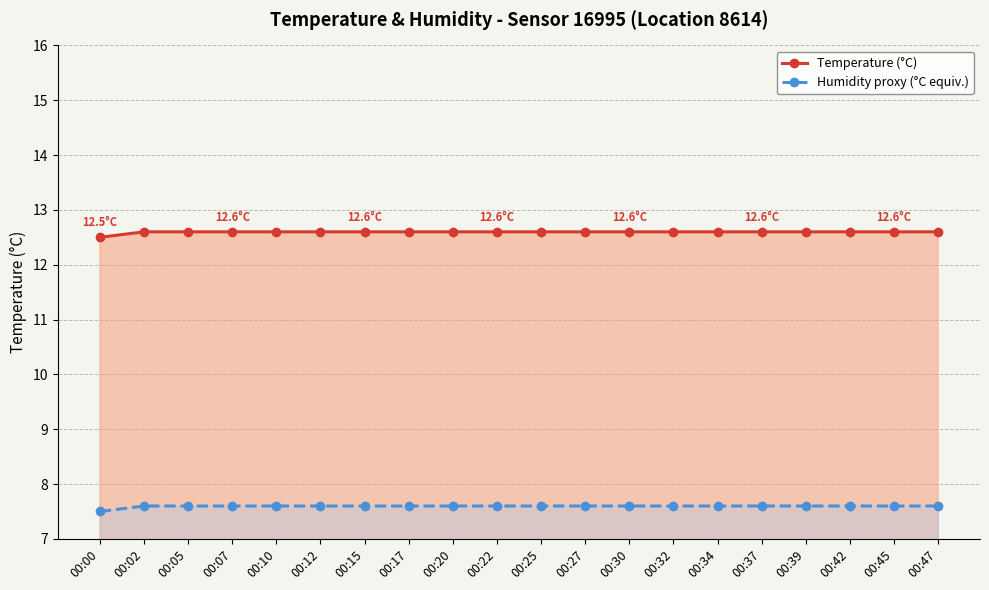

At which category does the chart reach its peak across all series?

00:02